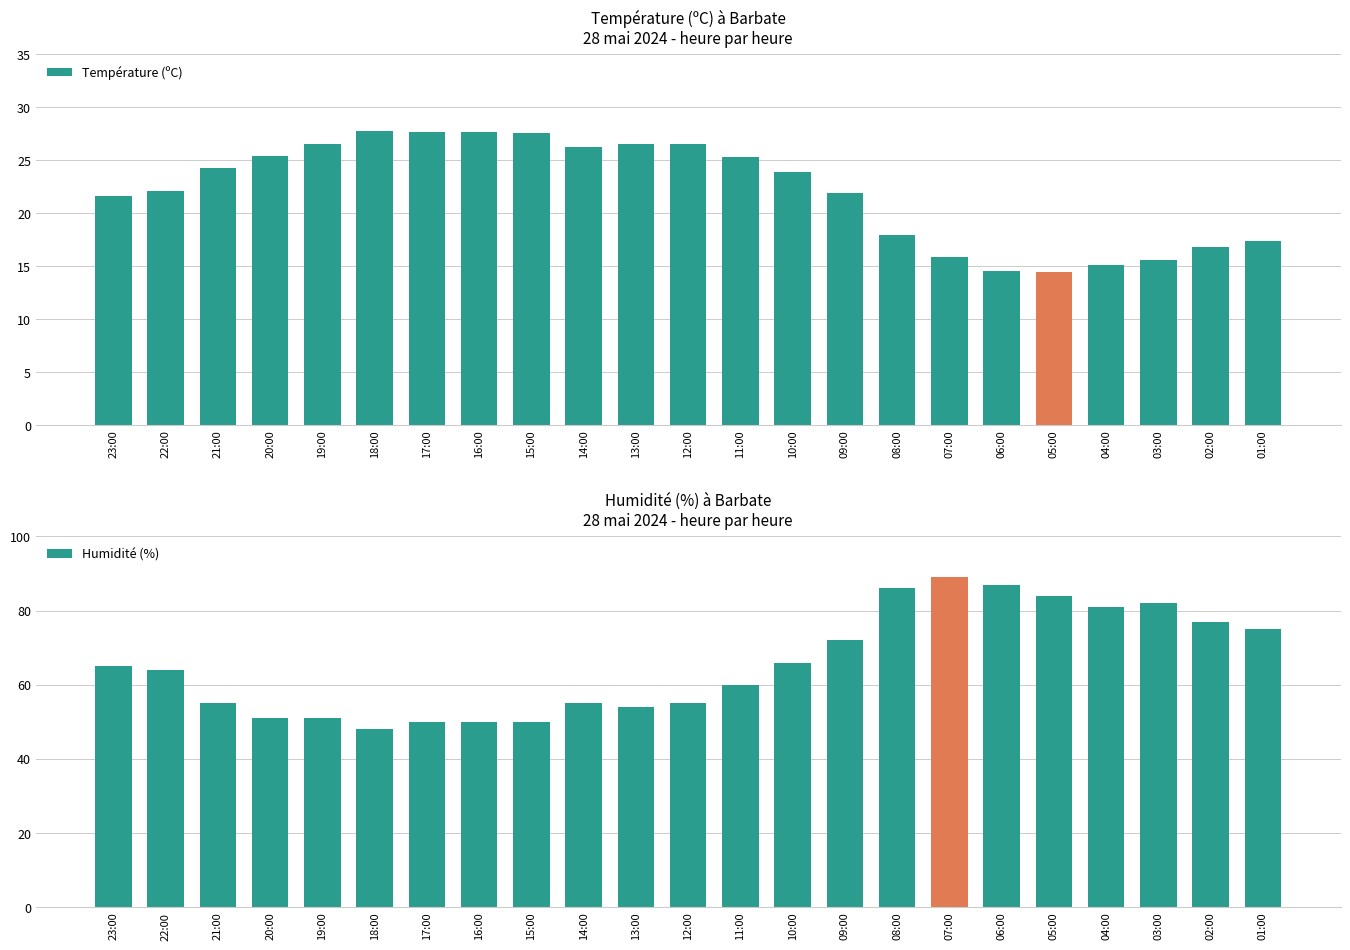

What value does the Température (ºC) series have at 16:00?

27.7